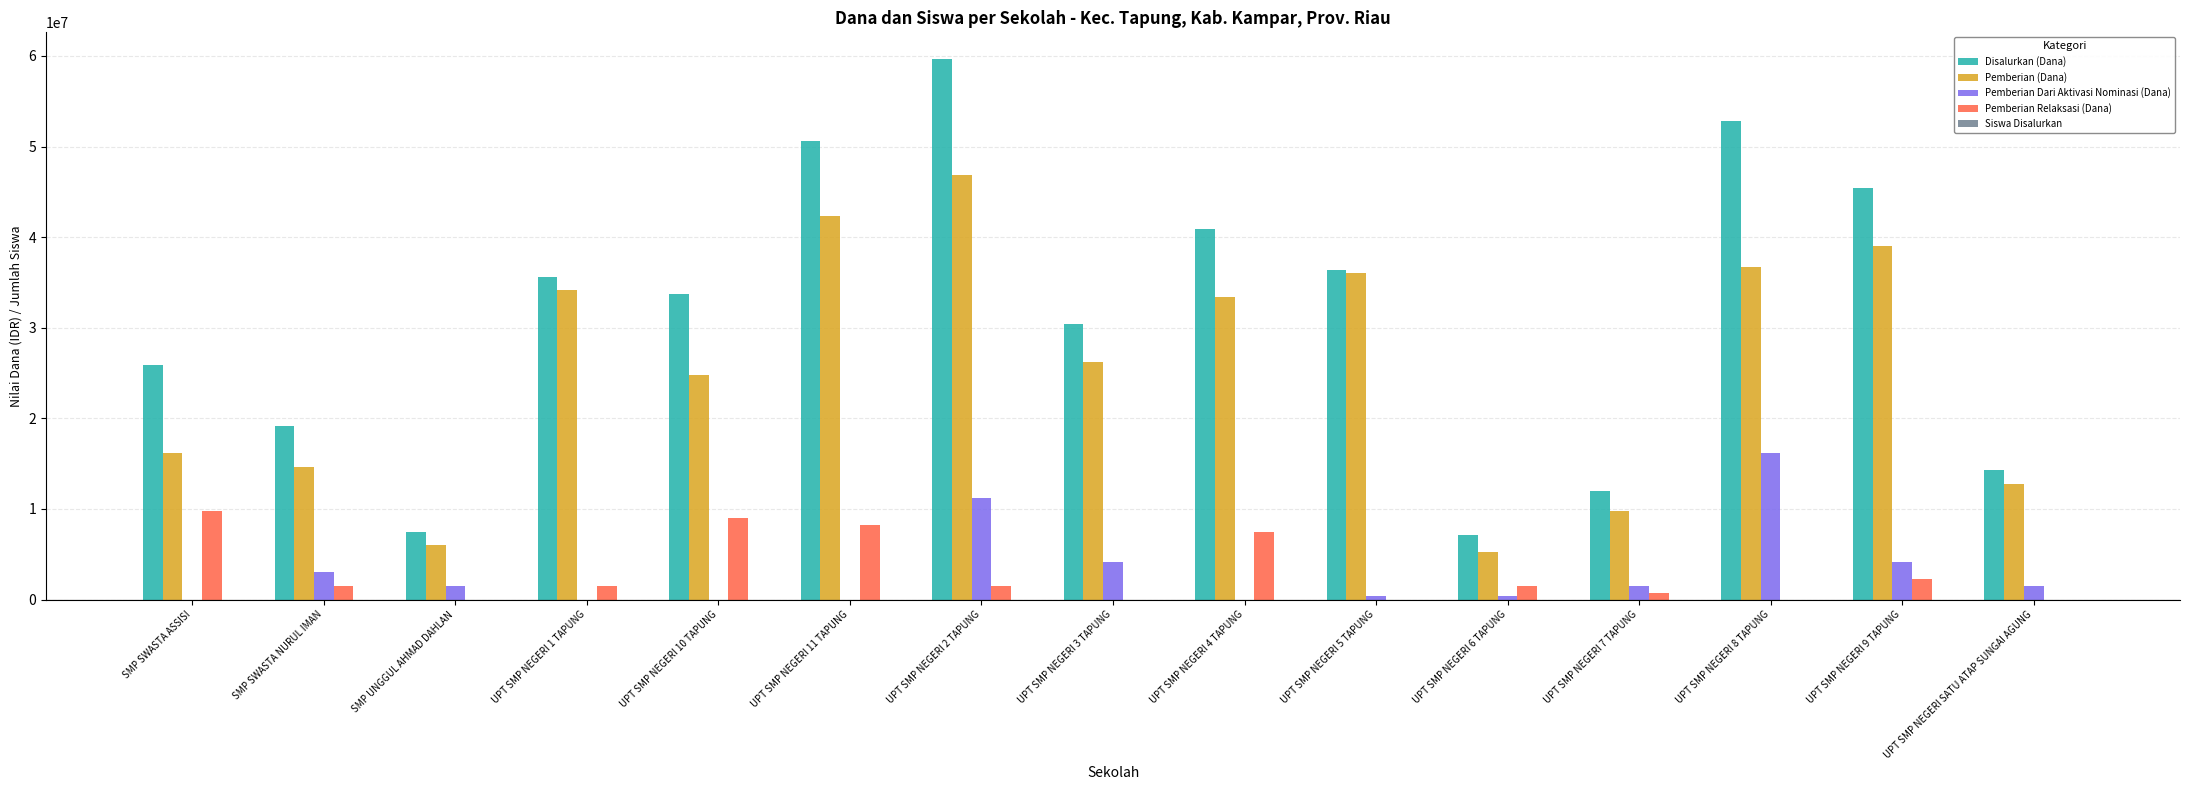

Is the value of Pemberian Relaksasi (Dana) at UPT SMP NEGERI 5 TAPUNG greater than the value of Disalurkan (Dana) at UPT SMP NEGERI 10 TAPUNG?

No